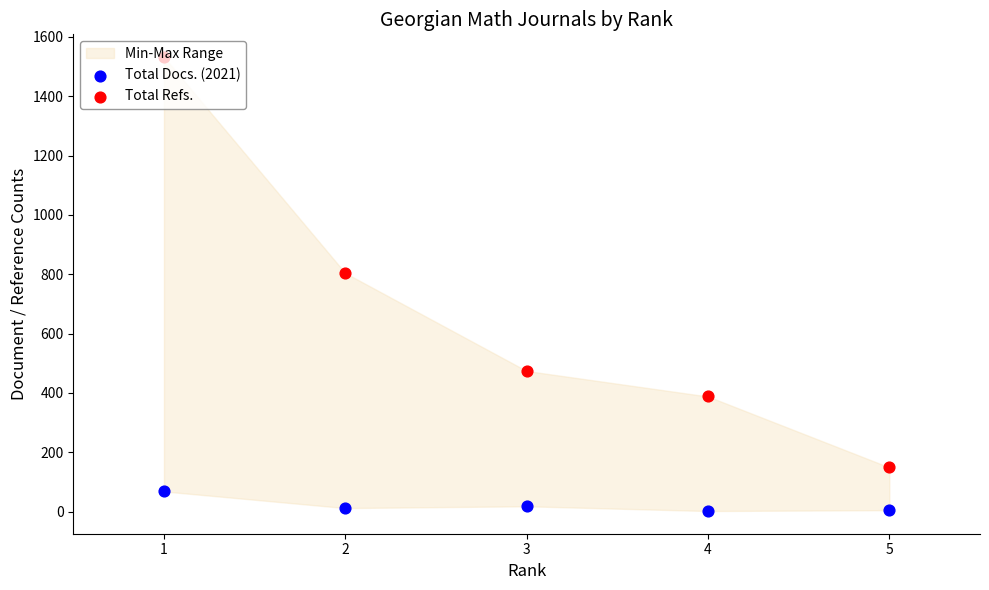

What are all the series names shown in the legend?

Total Docs. (2021), Total Refs.